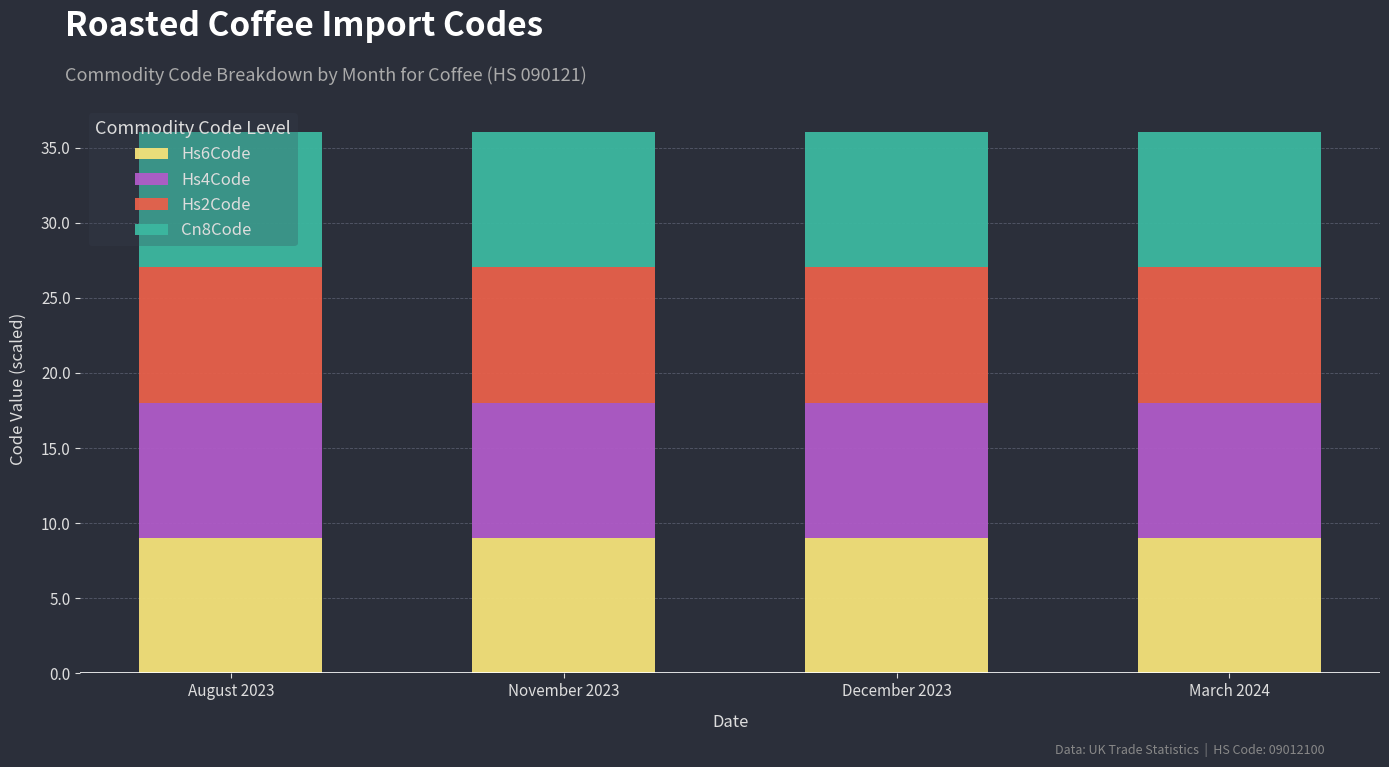

How many bars are there in total?

4